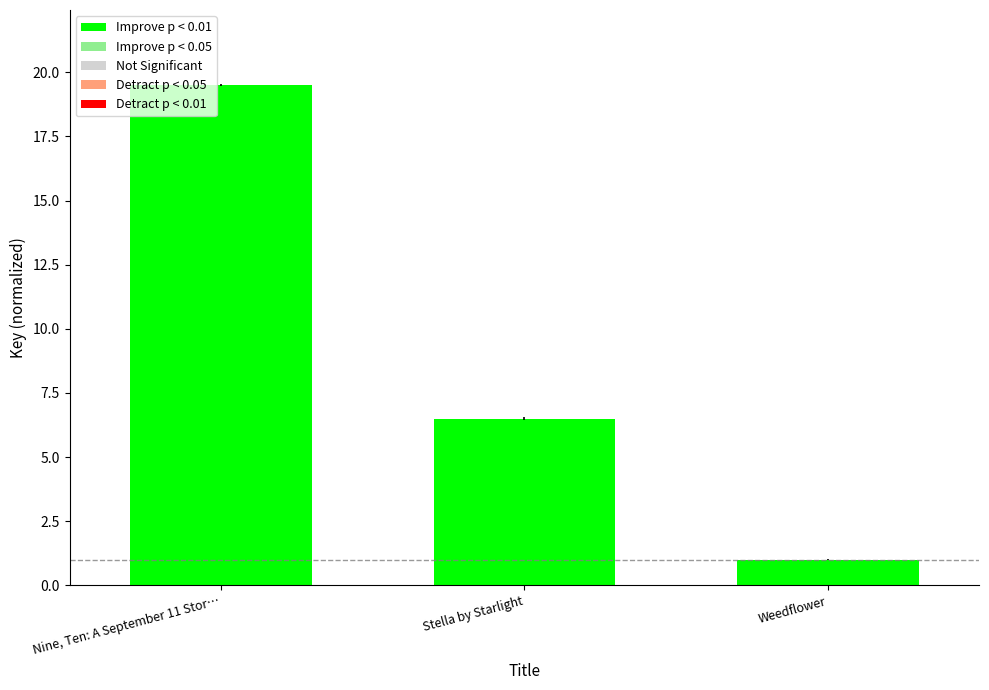

Where does the data first go above 6?

Nine, Ten: A September 11 Stor…